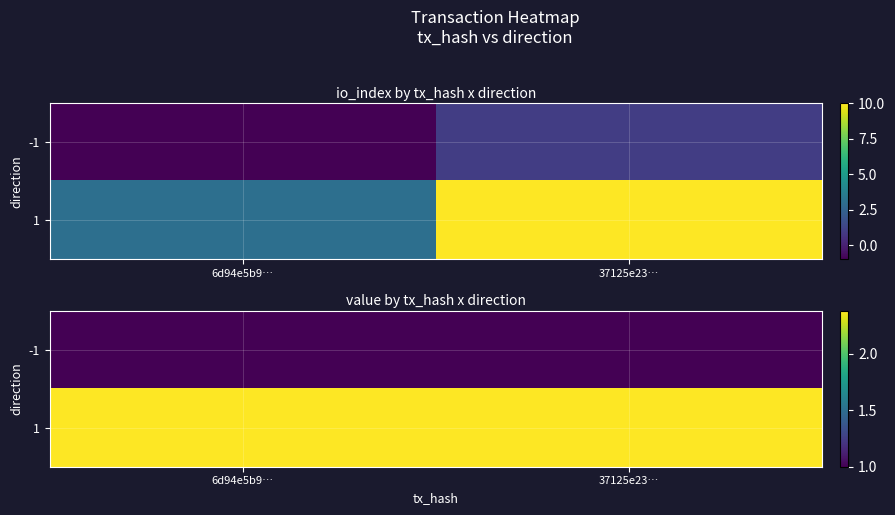

What is the sum of all 1 values?

4.8